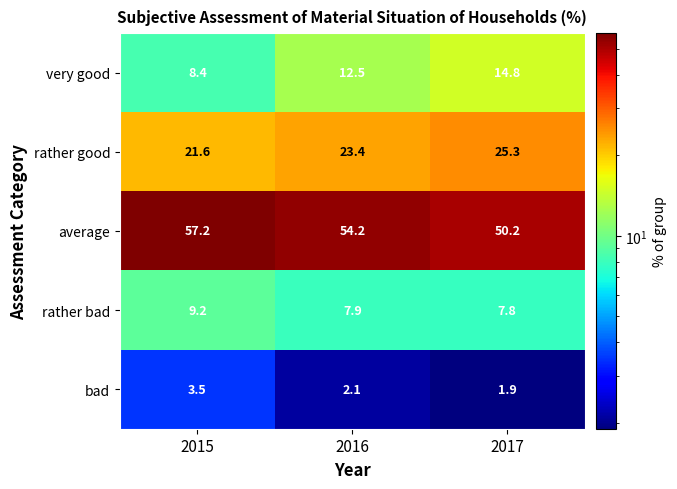

Reading left to right, extract all data points from this chart.

very good: 8.4	12.5	14.8
rather good: 21.6	23.4	25.3
average: 57.2	54.2	50.2
rather bad: 9.2	7.9	7.8
bad: 3.5	2.1	1.9